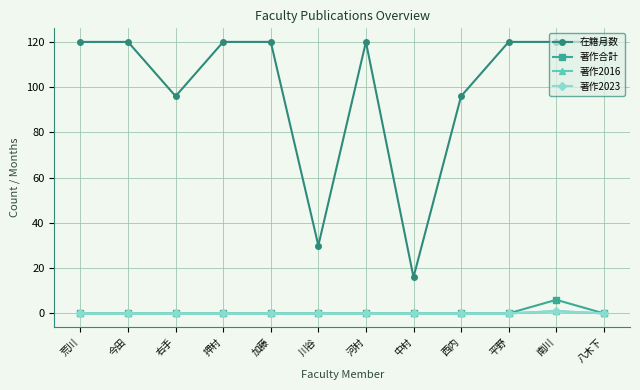

How many lines are shown in the chart?

4